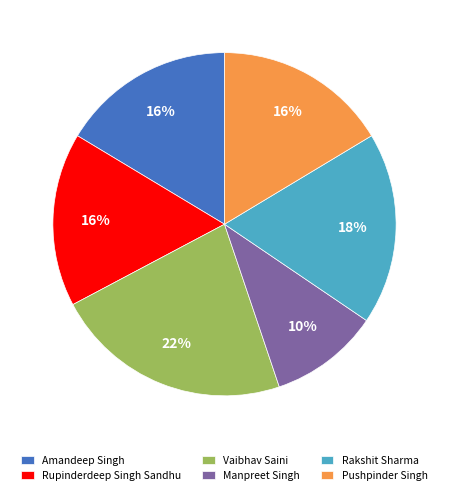

To the nearest percent, what is the combined percentage of Manpreet Singh and Amandeep Singh?

27%